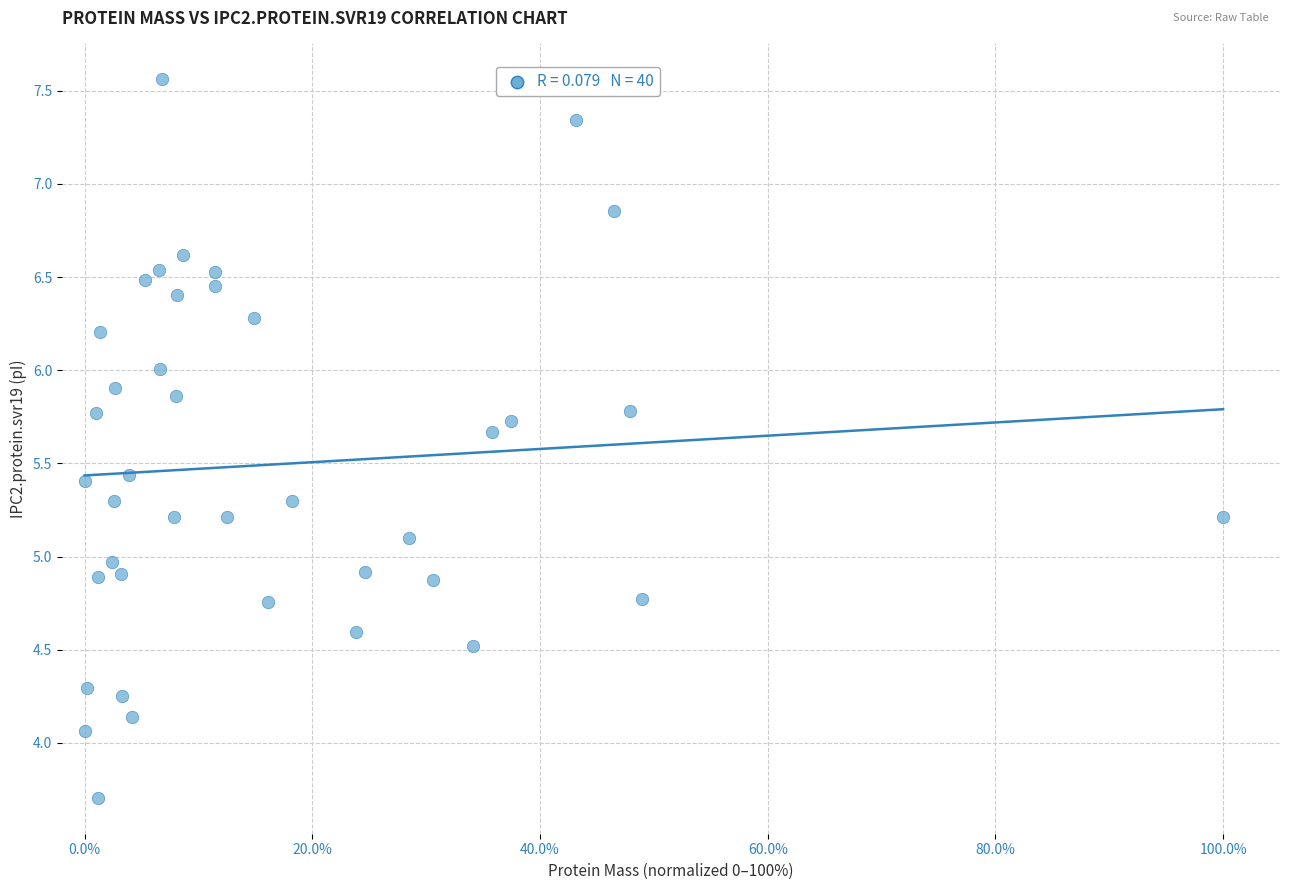

What is the range of Y values (max minus min)?

3.9